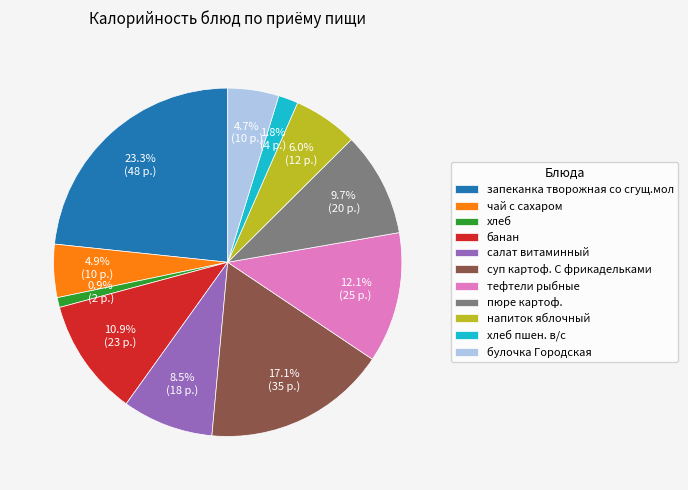

Is there any slice that represents more than half of the pie?

No